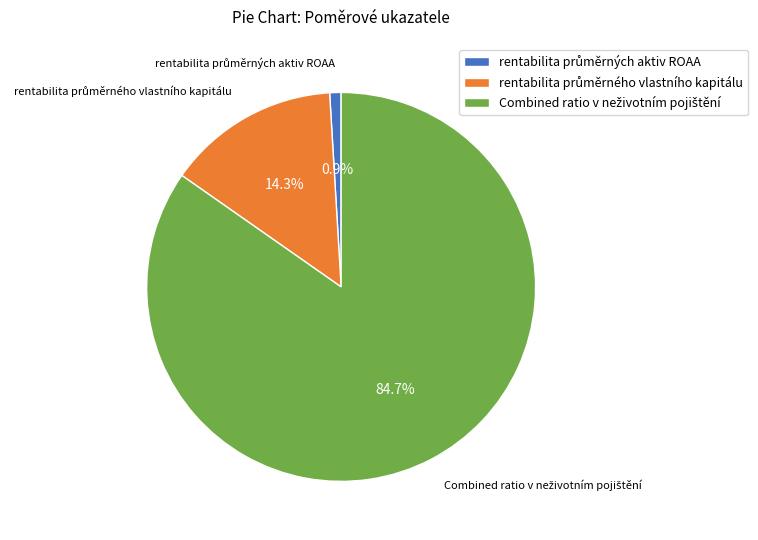

Is there any slice that represents more than half of the pie?

Yes